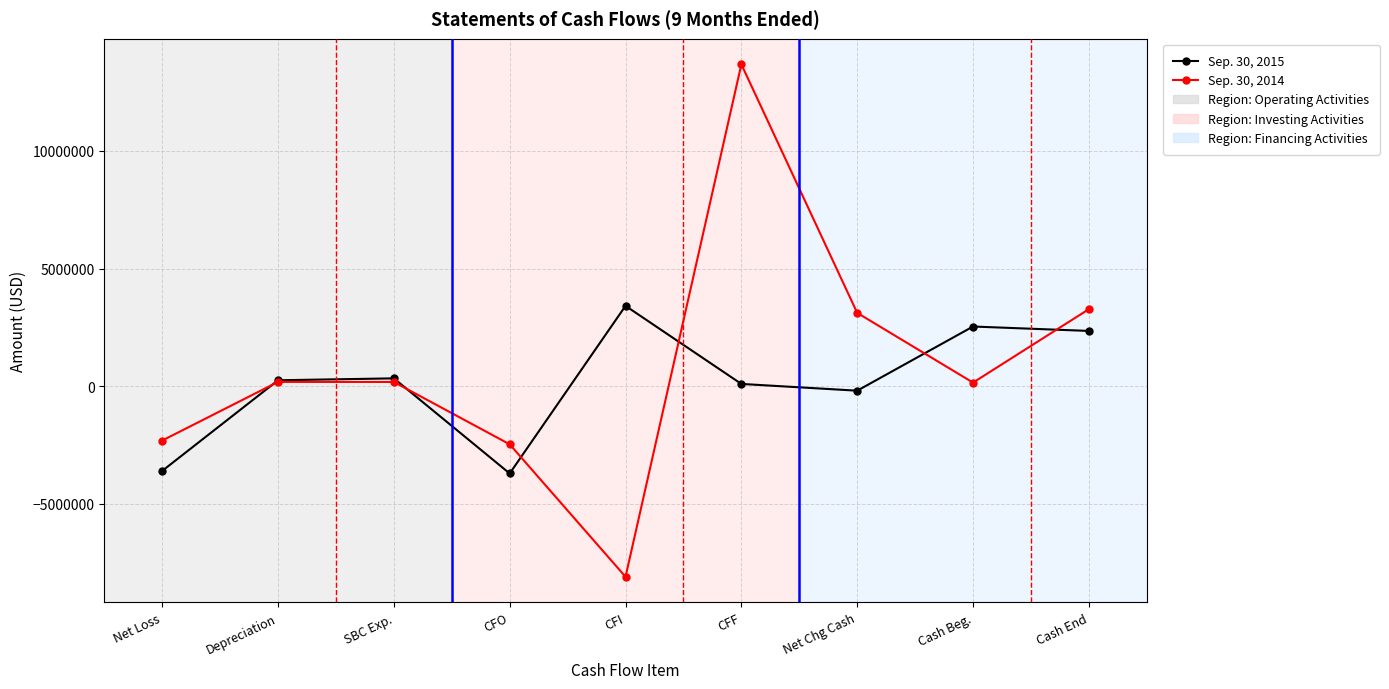

At which category is the sum across all series the highest?

CFF